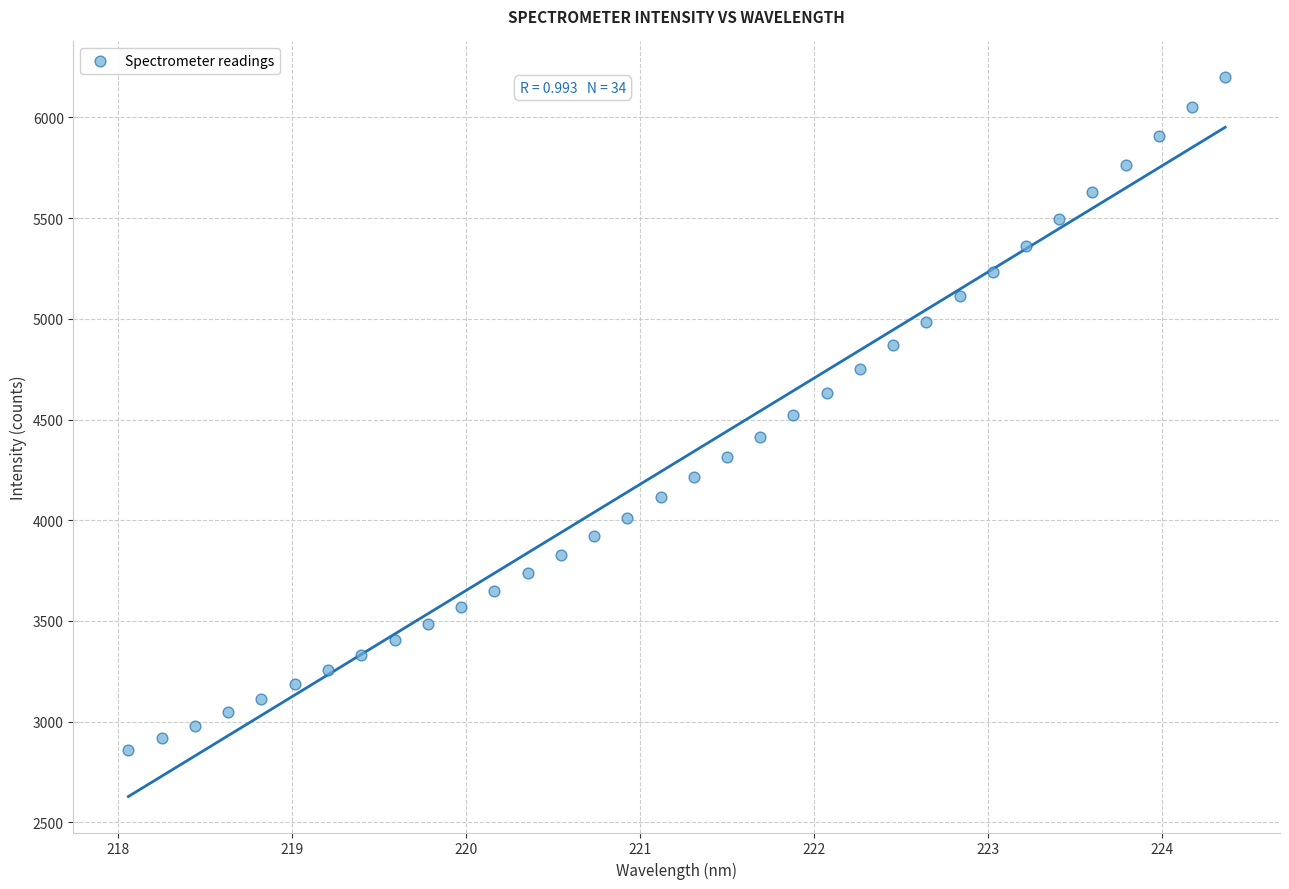

What is the range of X values (max minus min)?

6.3